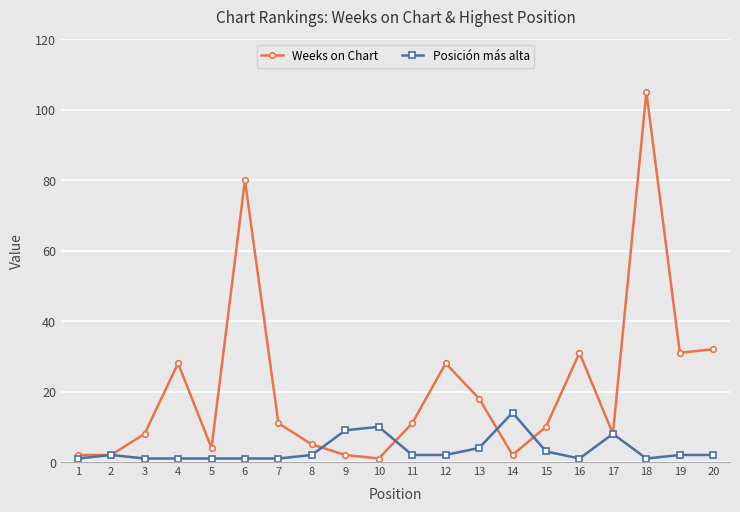

What is the sum of the Weeks on Chart values at 18 and 11?

116